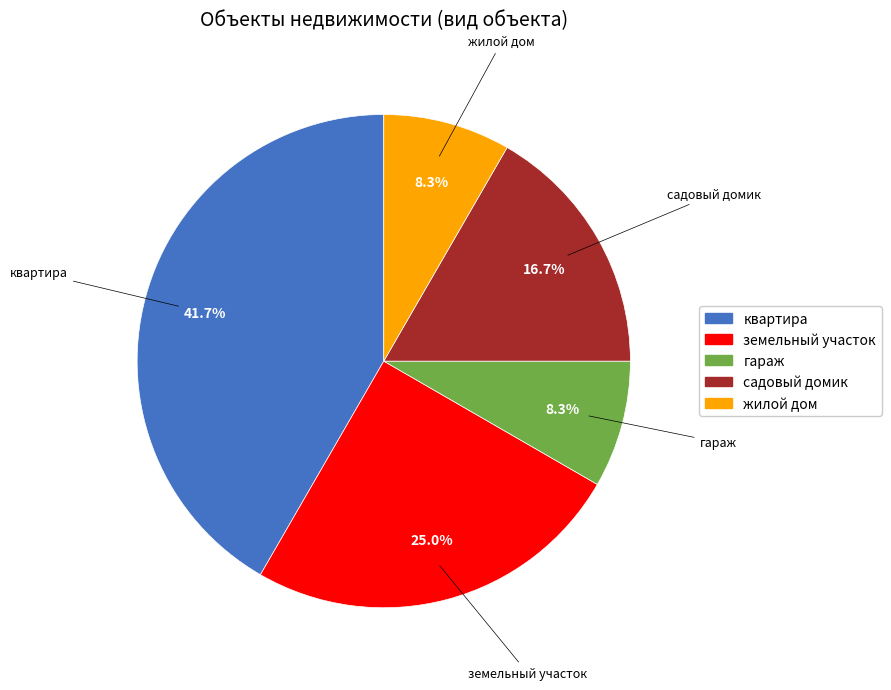

To the nearest percent, what portion does гараж represent?

8%